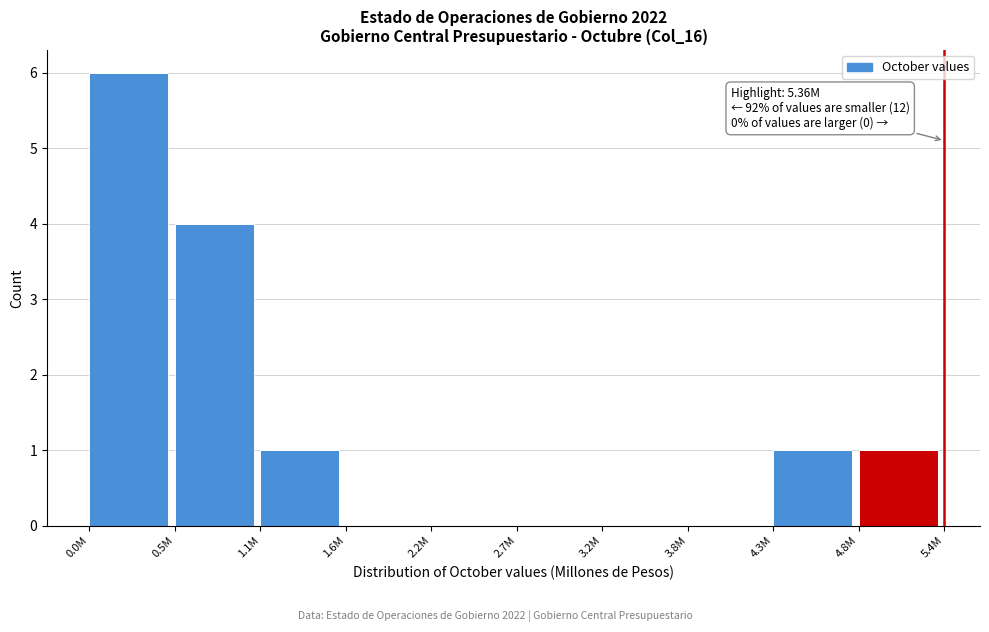

Reading right to left, what are all the values shown in this chart?

4.8M=1	4.3M=1	3.8M=0	3.2M=0	2.7M=0	2.2M=0	1.6M=0	1.1M=1	0.5M=4	0.0M=6